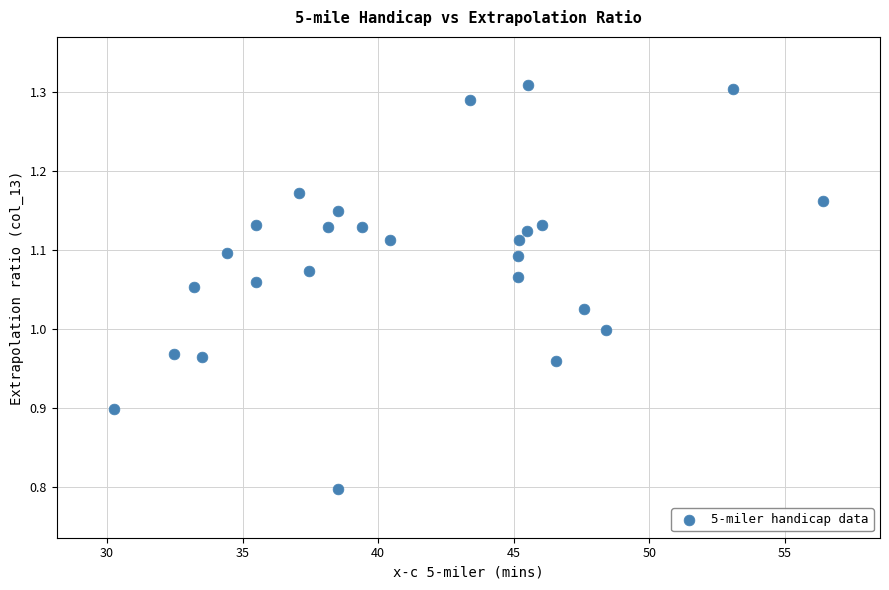

What is the range of X values (max minus min)?

26.2